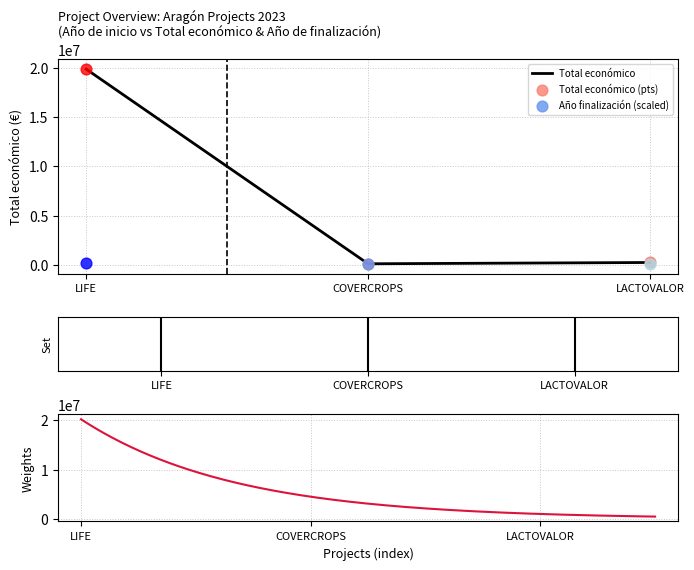

Is it true that Total económico equals 19829878 at LIFE?

True